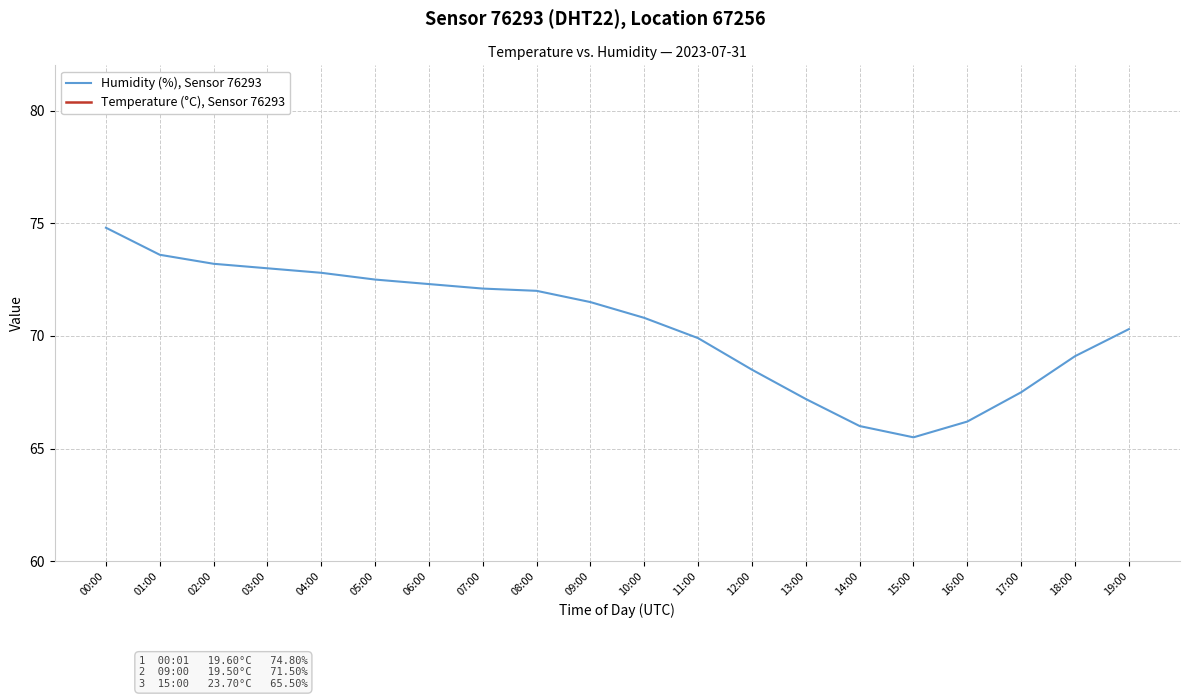

Does the chart have visible grid lines?

Yes